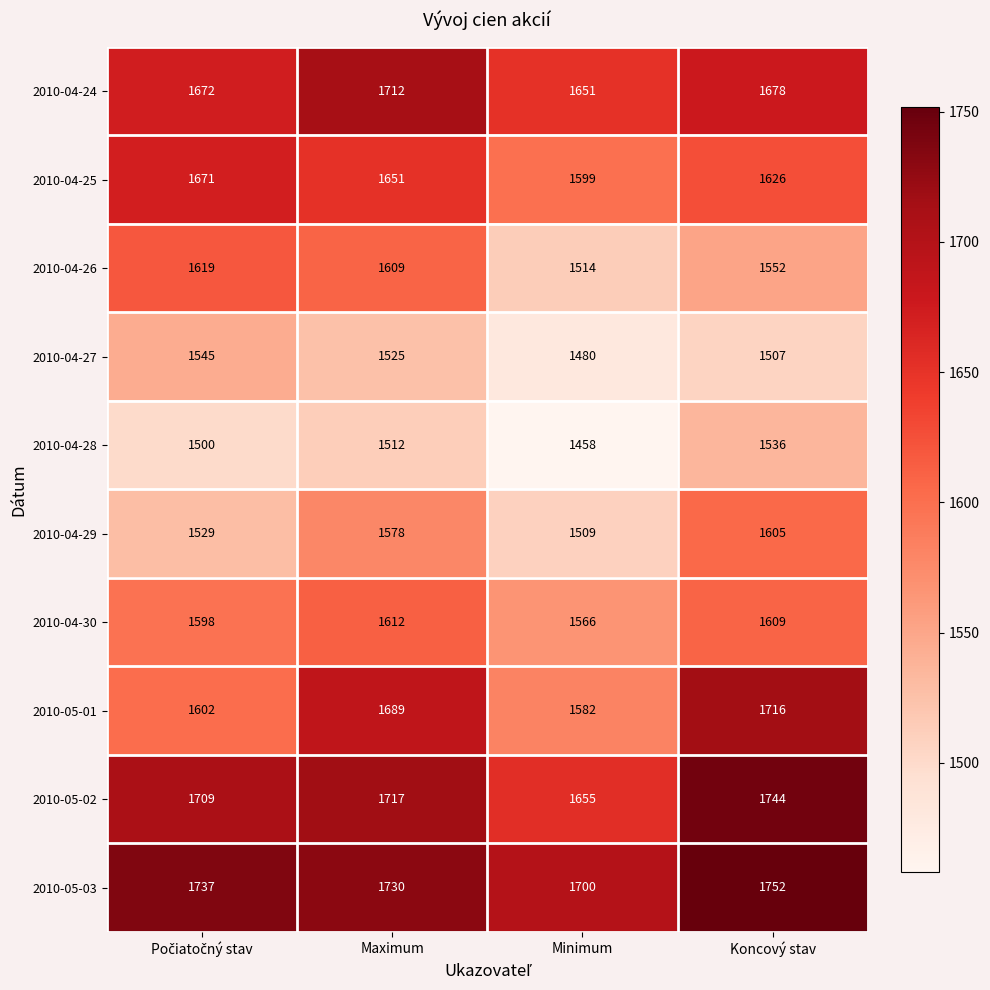

How many values in the 2010-04-25 series are below 1651?

2